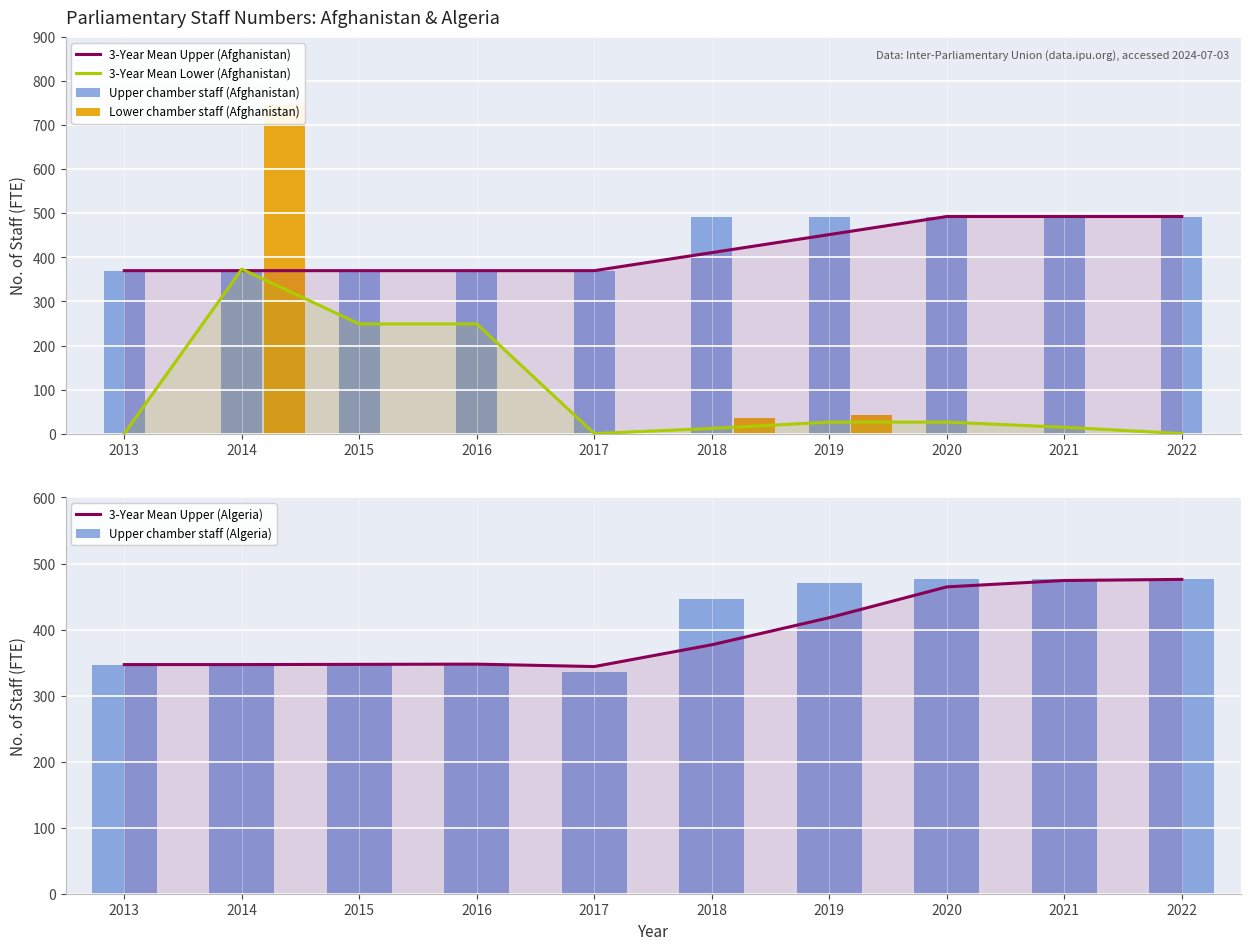

Rank the series at 2019 from lowest to highest value.

3-Year Mean Lower (Afghanistan), Lower chamber staff (Afghanistan), 3-Year Mean Upper (Algeria), 3-Year Mean Upper (Afghanistan), Upper chamber staff (Algeria), Upper chamber staff (Afghanistan)